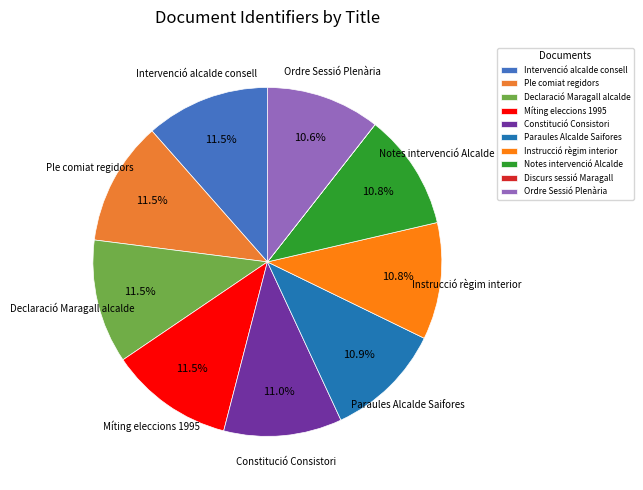

What is the largest slice in the pie chart?

Intervenció de l'alcalde en el consell